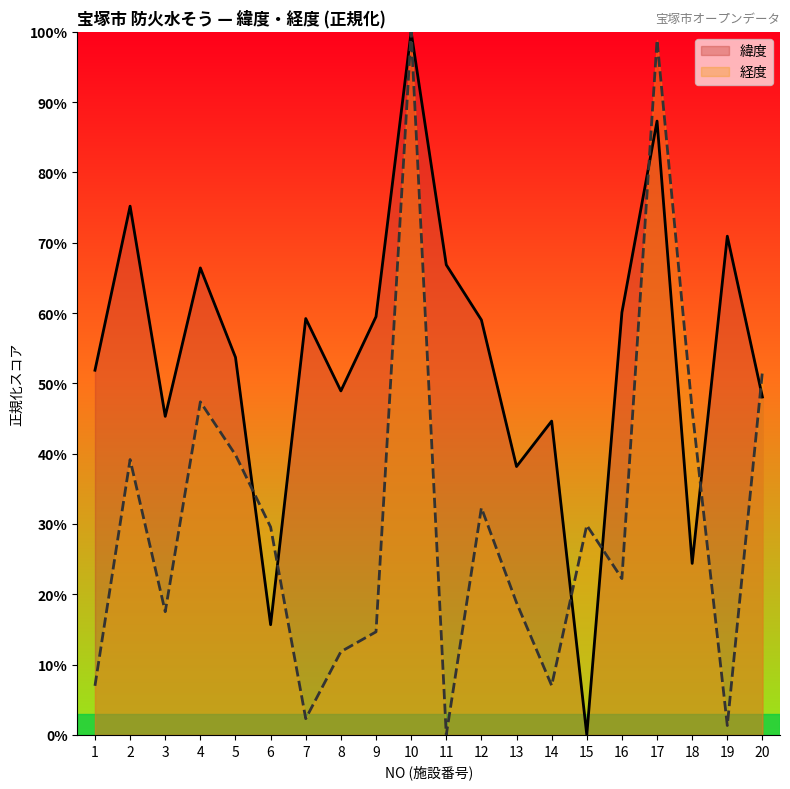

Reading right to left, transcribe all the data shown in this chart.

緯度: 20=48.1	19=70.9	18=24.4	17=87.3	16=60.1	15=0.0	14=44.6	13=38.2	12=59.0	11=66.9	10=100.0	9=59.5	8=48.9	7=59.2	6=15.7	5=53.7	4=66.4	3=45.3	2=75.2	1=51.9
経度: 20=51.7	19=1.3	18=46.2	17=98.8	16=22.2	15=29.8	14=7.0	13=18.8	12=32.3	11=0.0	10=100.0	9=14.7	8=11.8	7=2.3	6=29.6	5=39.8	4=47.4	3=17.5	2=39.2	1=7.0